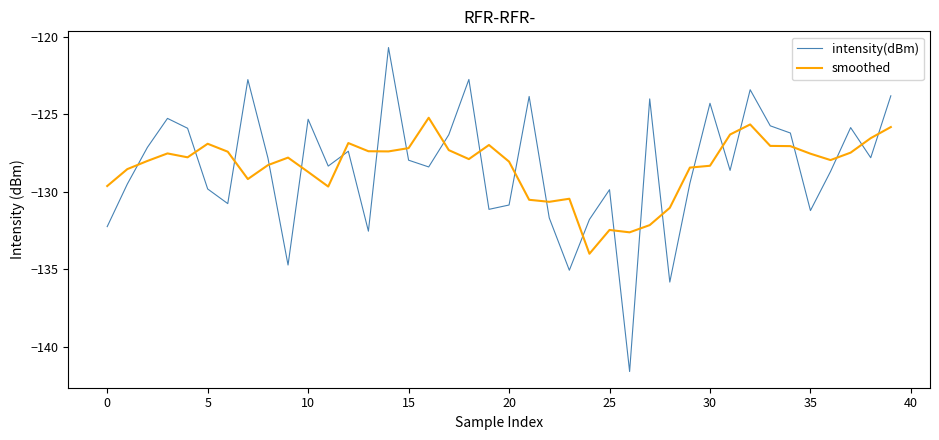

How many times do smoothed and intensity(dBm) cross each other?

23